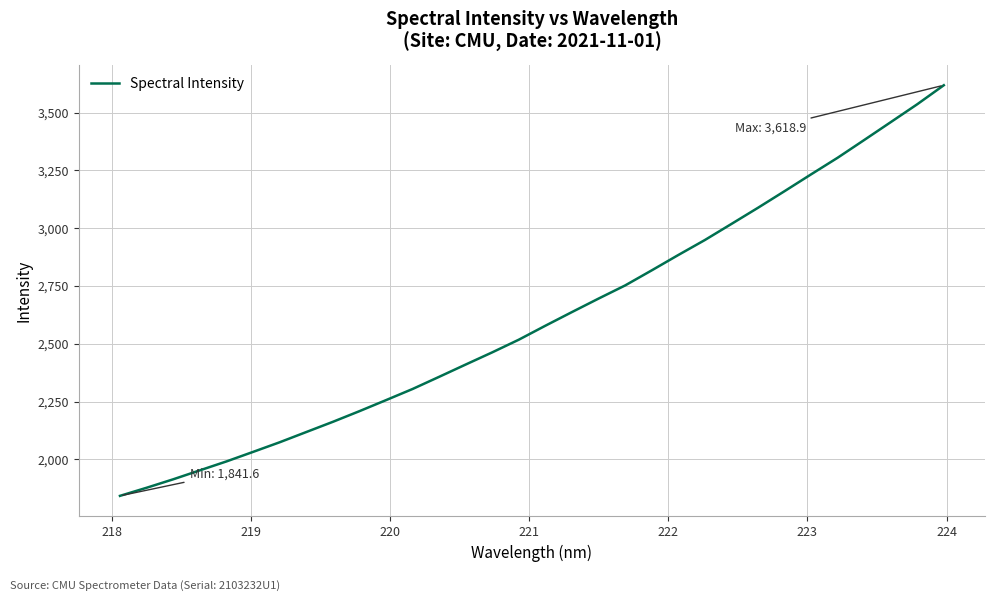

What is the difference between the maximum and minimum values?

1777.2